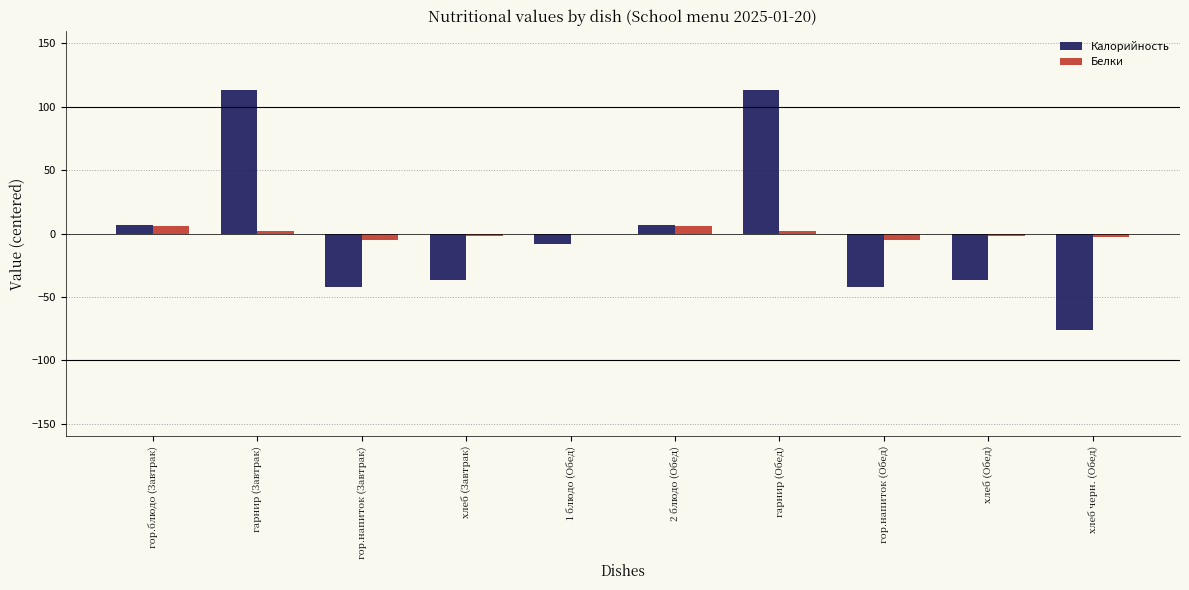

What is the maximum value for Калорийность?

113.1